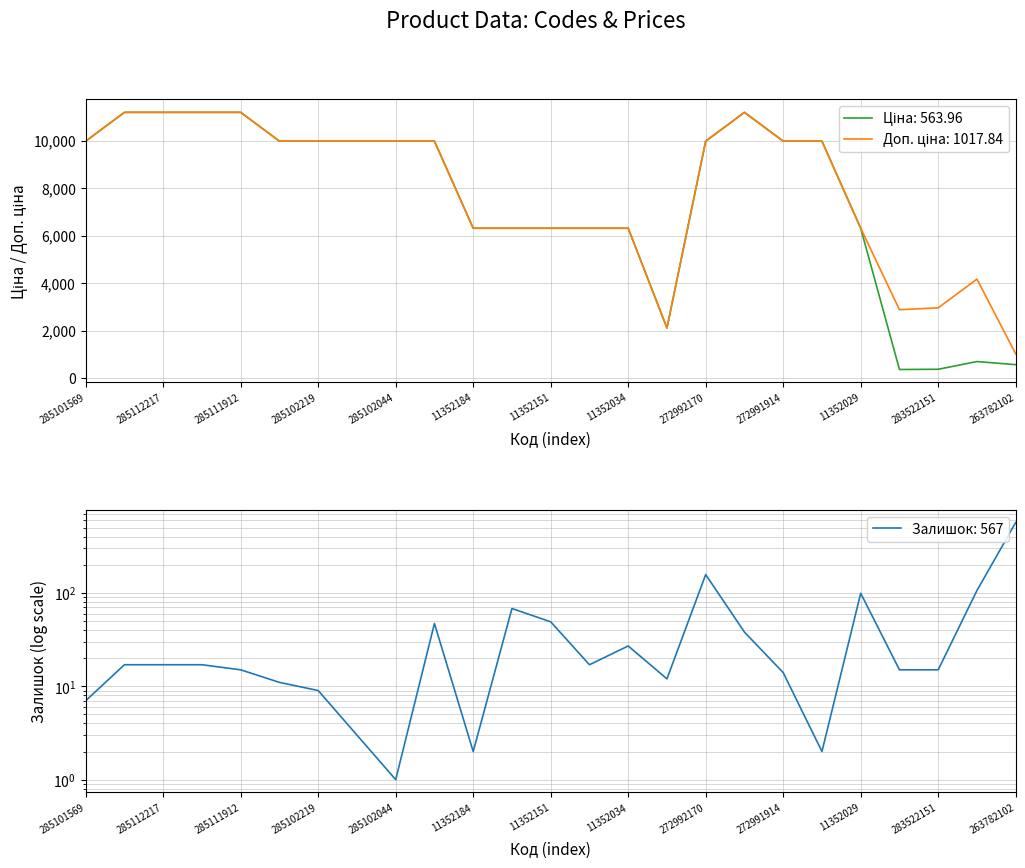

The Доп. ціна series shows 2550.2 at 11352029. True or false?

False